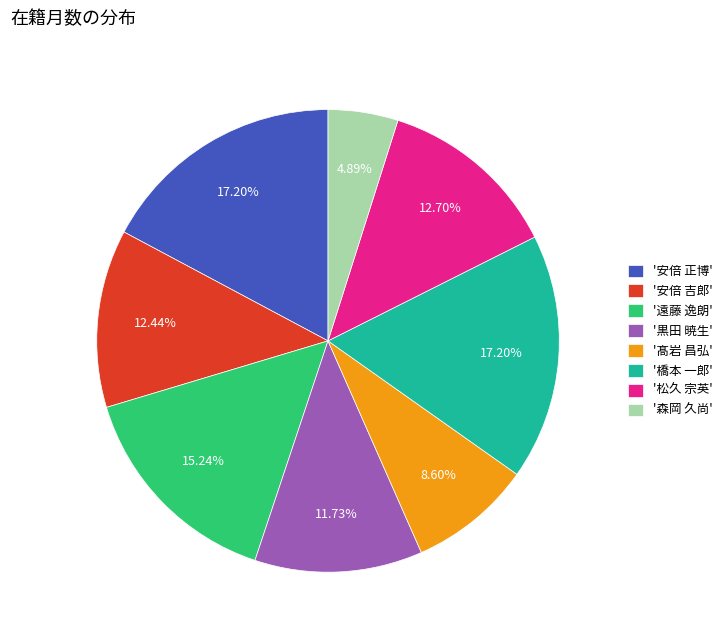

Combined, do '髙岩 昌弘' and '安倍 正博' account for over 50%?

No